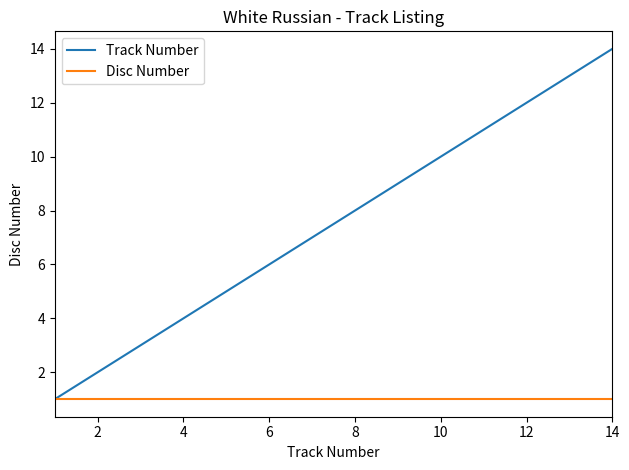

Rank the series by their maximum value, from highest to lowest.

Track Number, Disc Number